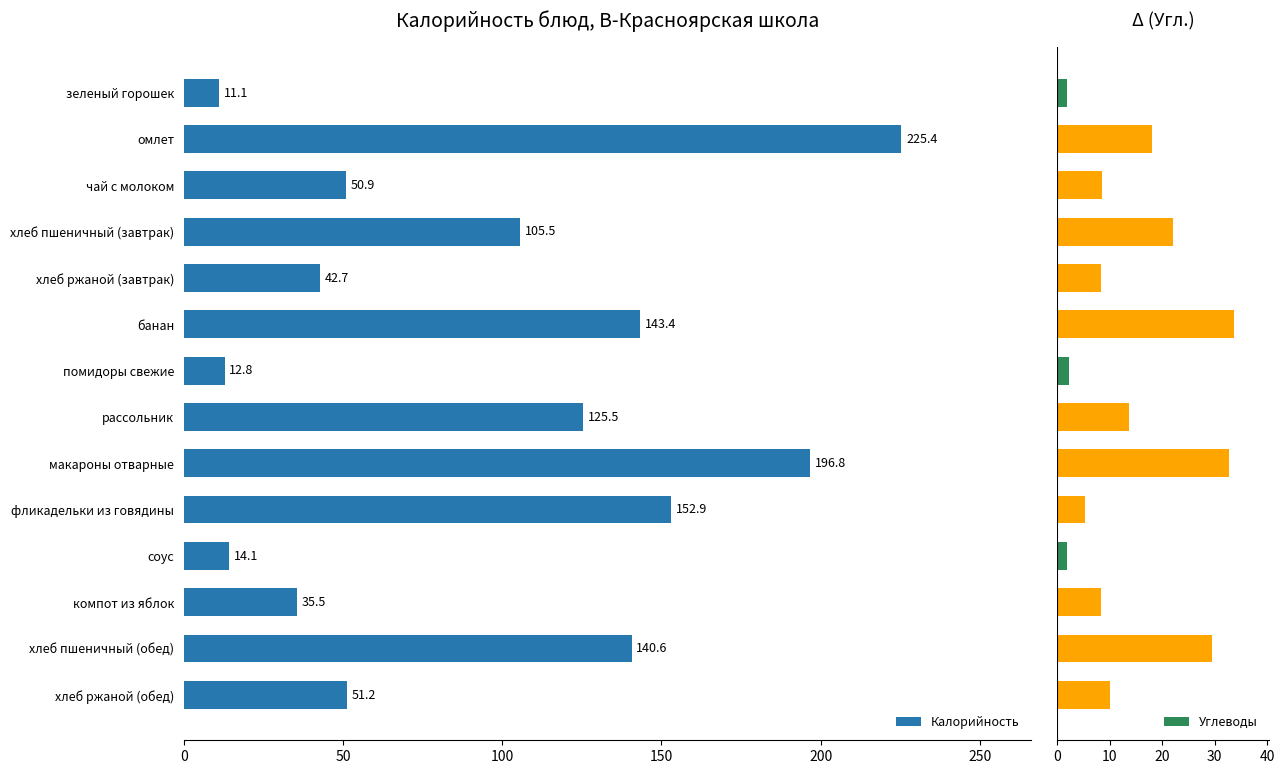

What is the average value of the Углеводы series?

14.0